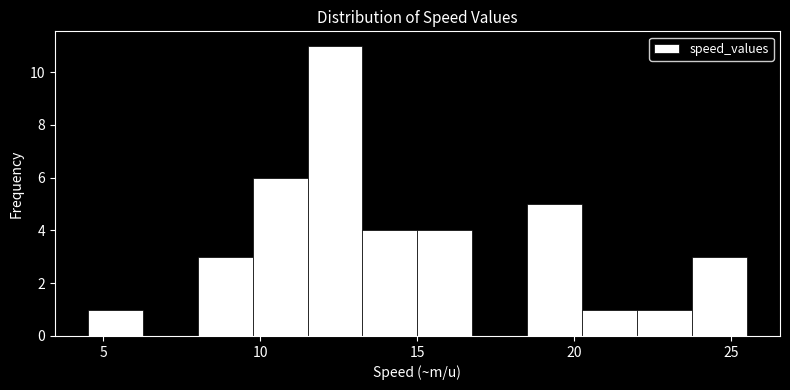

Read against the x-axis, roughly where is the centre of the tallest bar?

12.5